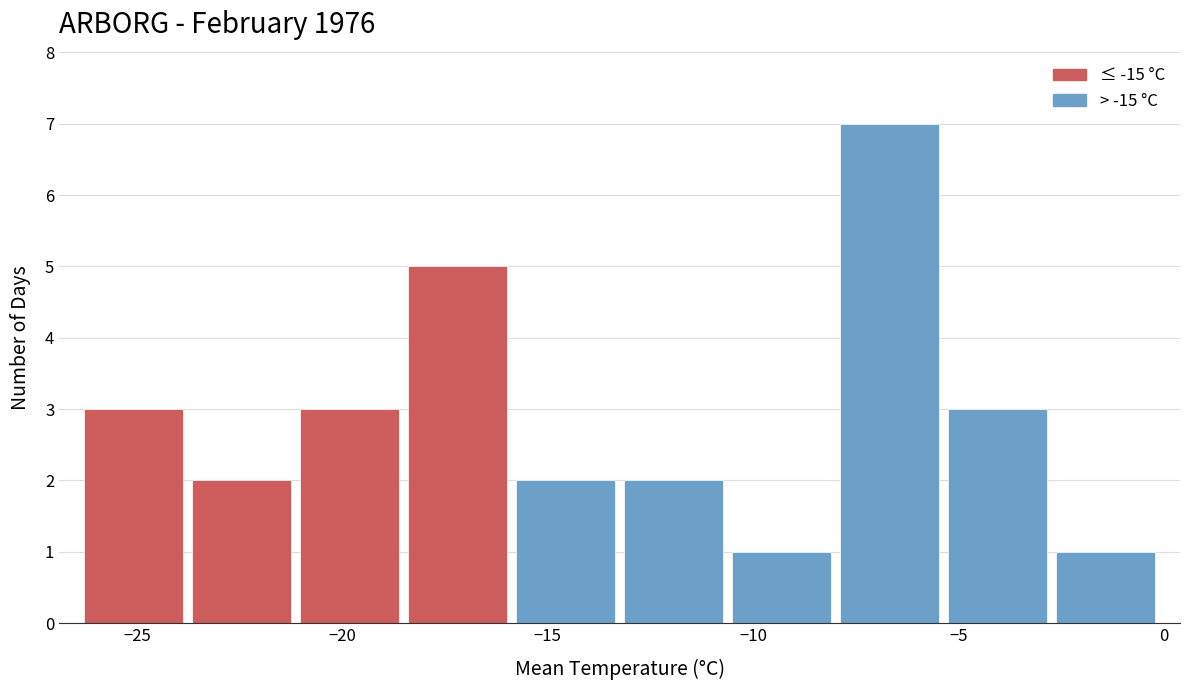

Over which range of the x-axis is the bar tallest?

-8.0 to -5.5